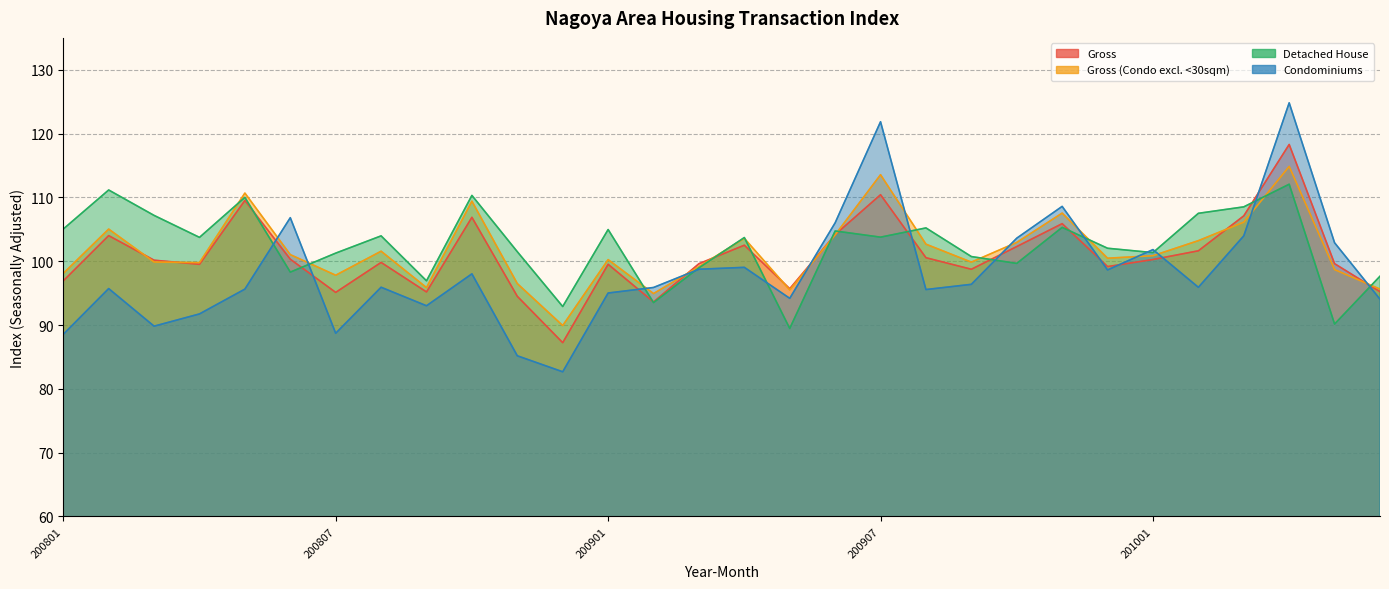

At which category does Gross reach its first local peak?

200802